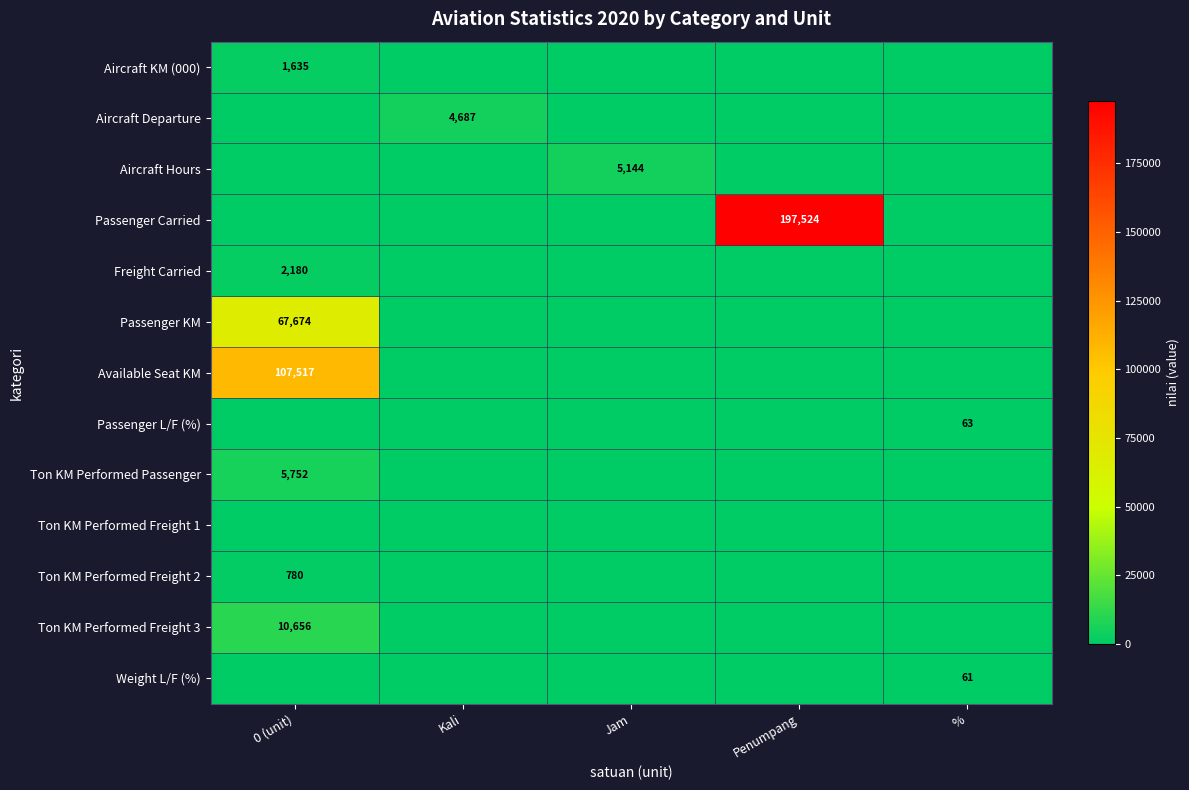

True or false: Freight Carried has a value of 2180 at 0 (unit).

True